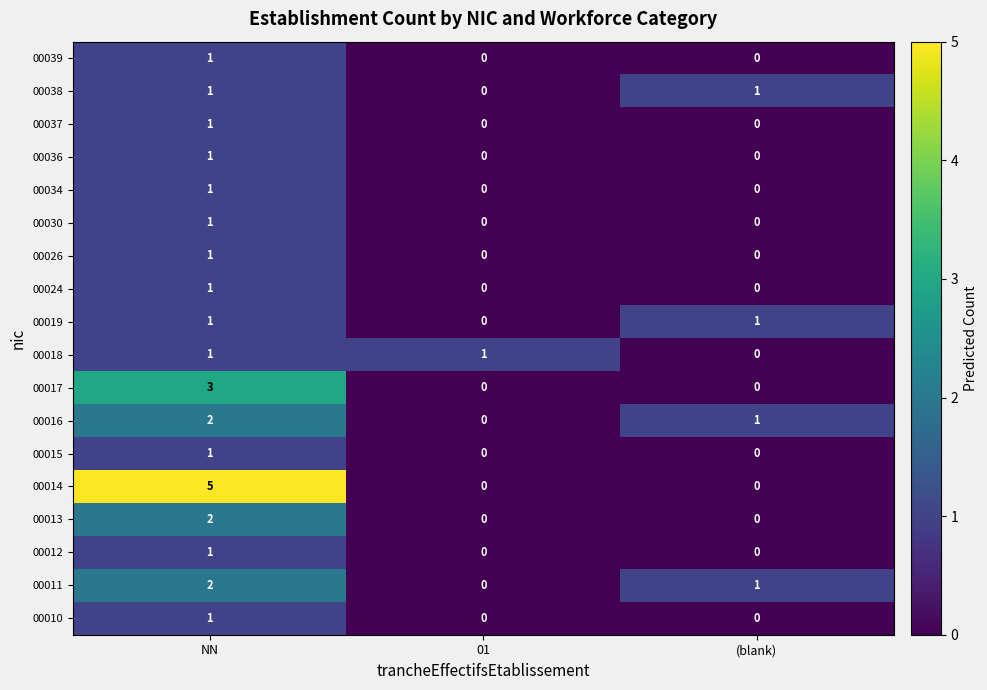

True or false: 00019 has a value of 2 at (blank).

False